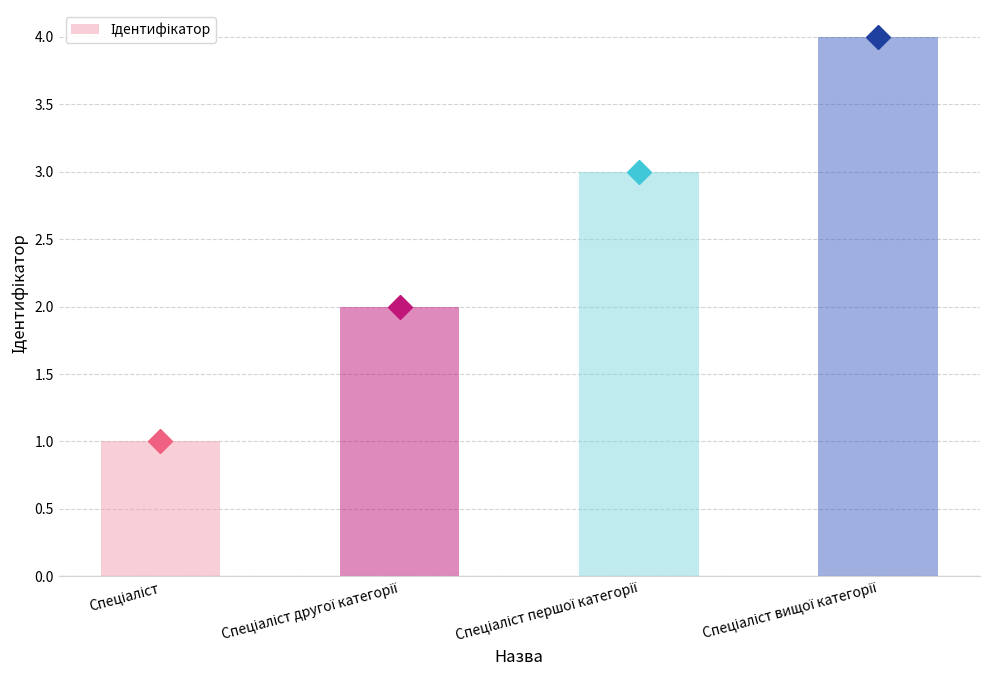

What is the maximum value shown in the chart?

4